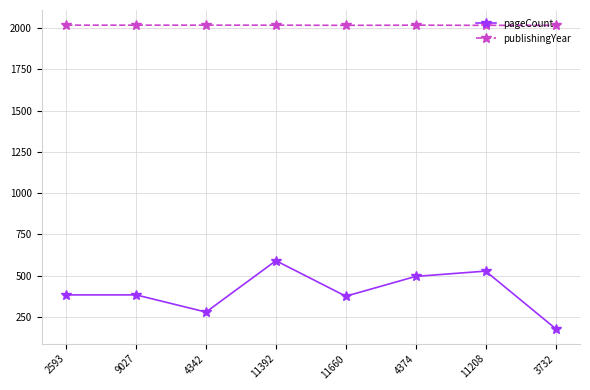

What is the difference between the pageCount values at 9027 and 3732?

204